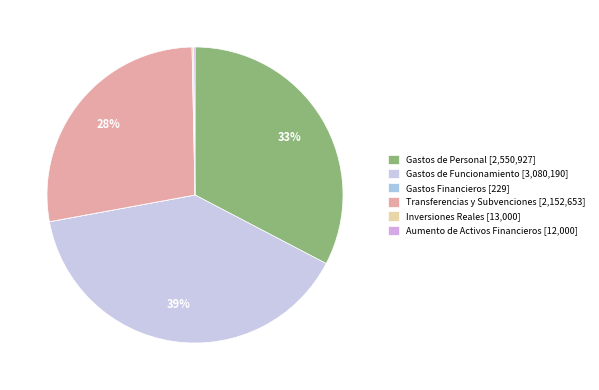

Between Transferencias y Subvenciones and Inversiones Reales, which is larger?

Transferencias y Subvenciones